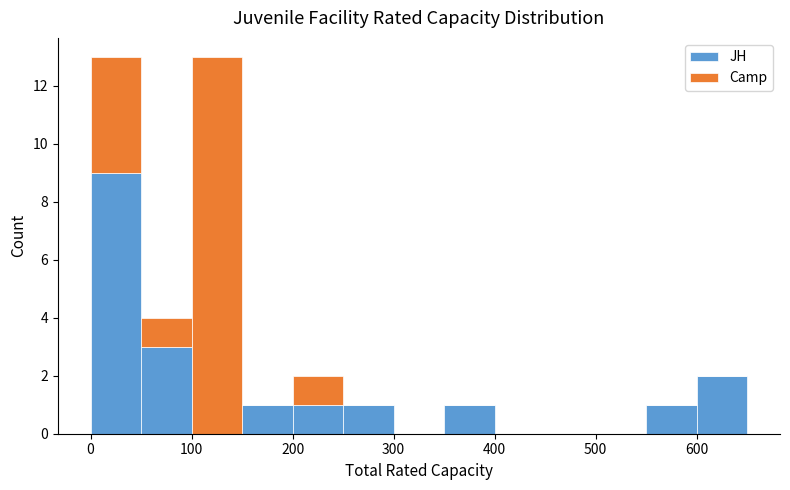

Reading left to right, list every stacked bar in this chart as the range it spans on the x-axis followed by its total height. The values are not printed on the chart, so give them approximately, as read against the axis.

0 to 50: 13
50 to 100: 4
100 to 150: 13
150 to 200: 1
200 to 250: 2
250 to 300: 1
300 to 350: 0
350 to 400: 1
400 to 450: 0
450 to 500: 0
500 to 550: 0
550 to 600: 1
600 to 650: 2